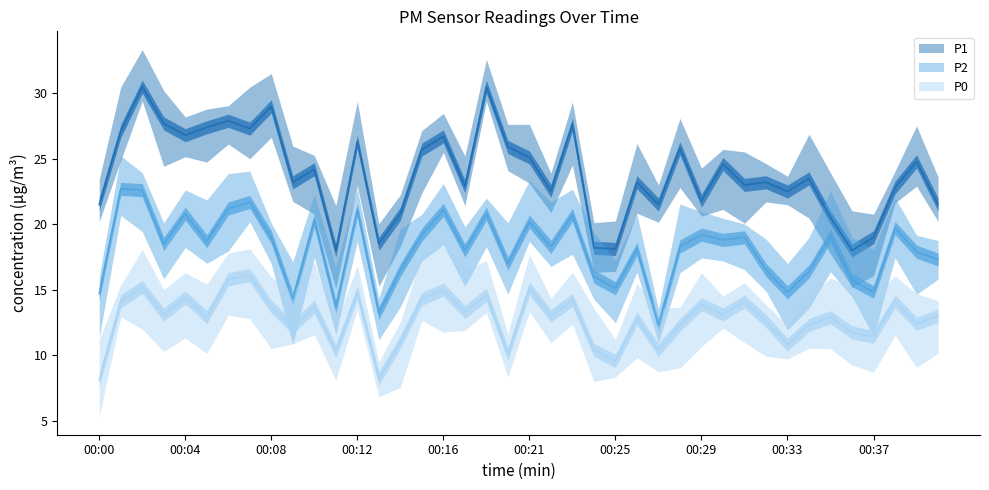

What is the sum of the P2 values at 00:25 and 00:39?

33.0